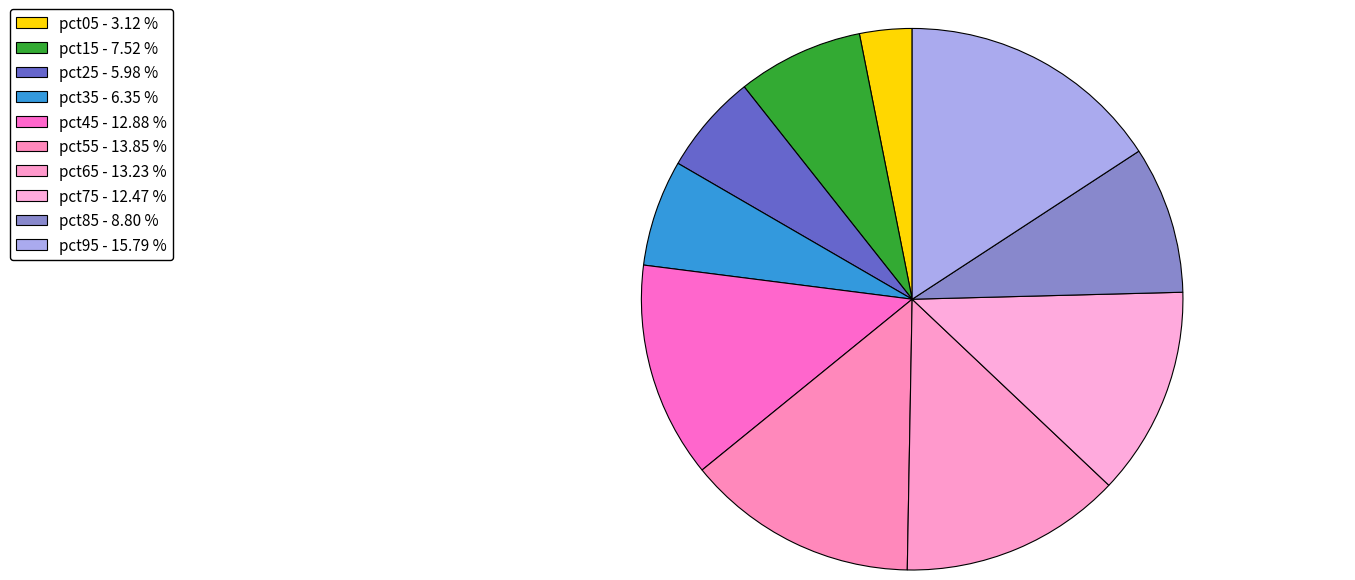

Is there a majority slice in this chart?

No